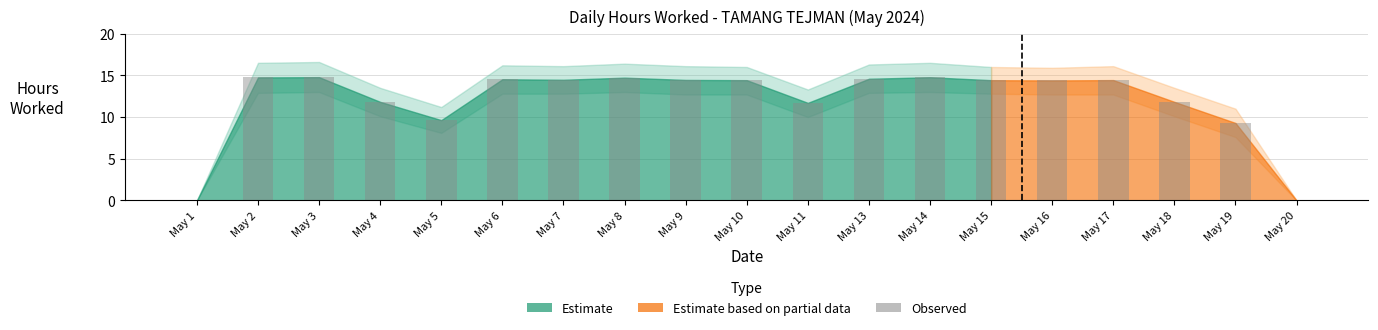

The value at May 20 is -10.3. True or false?

False